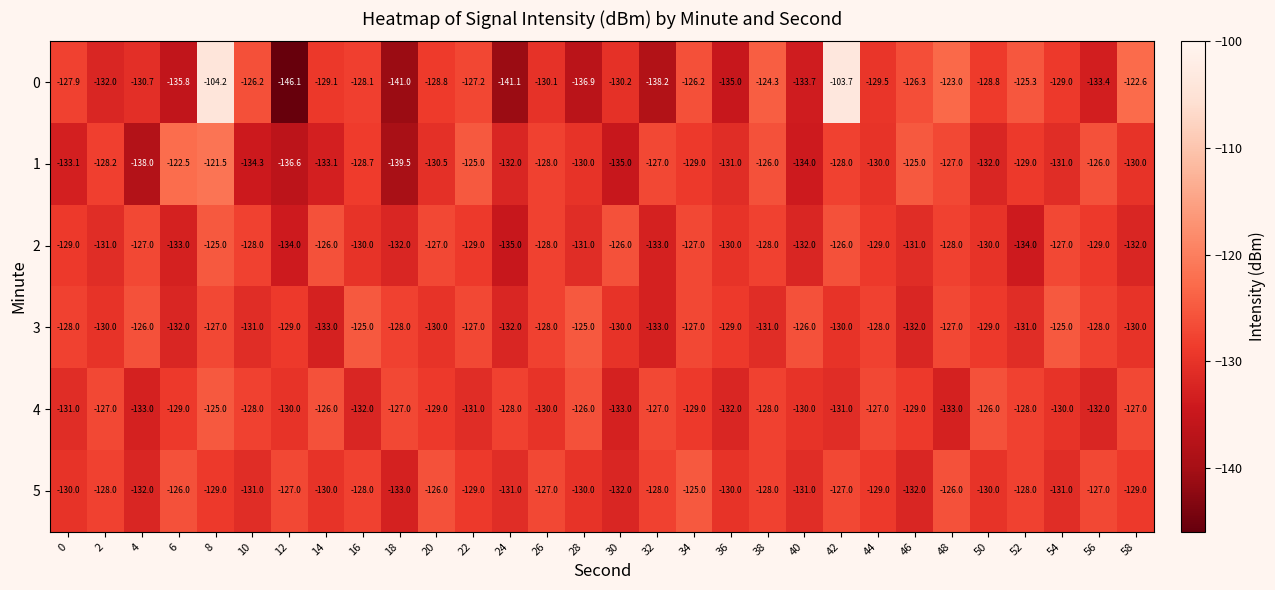

Is it true that 5 equals -27.2 at 52?

False